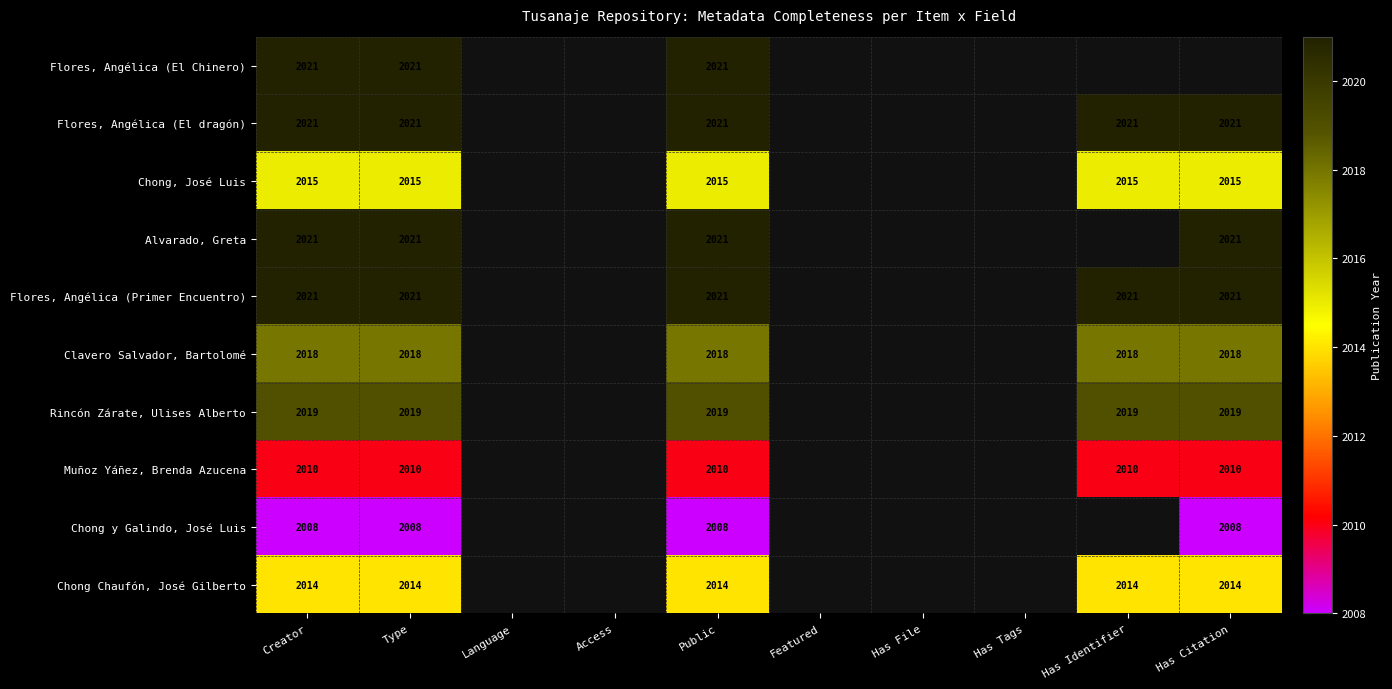

Is the value of Chong Chaufón, José Gilberto at Public greater than the value of Clavero Salvador, Bartolomé at Has Citation?

No